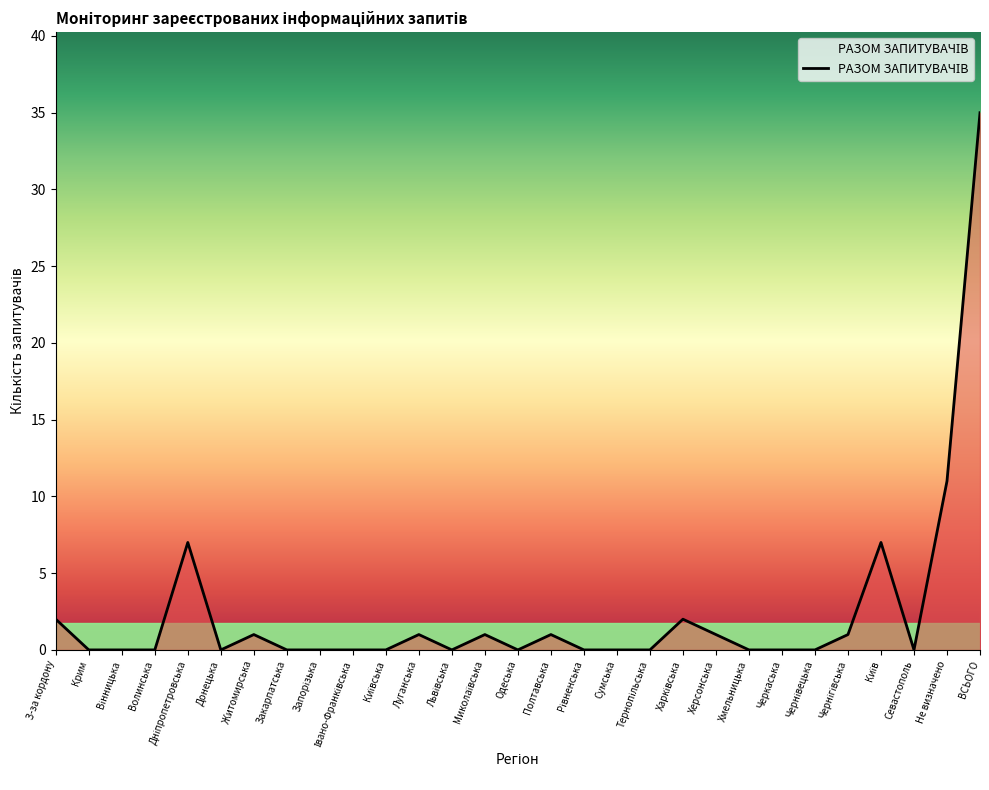

What position from the left is Сумська?

18